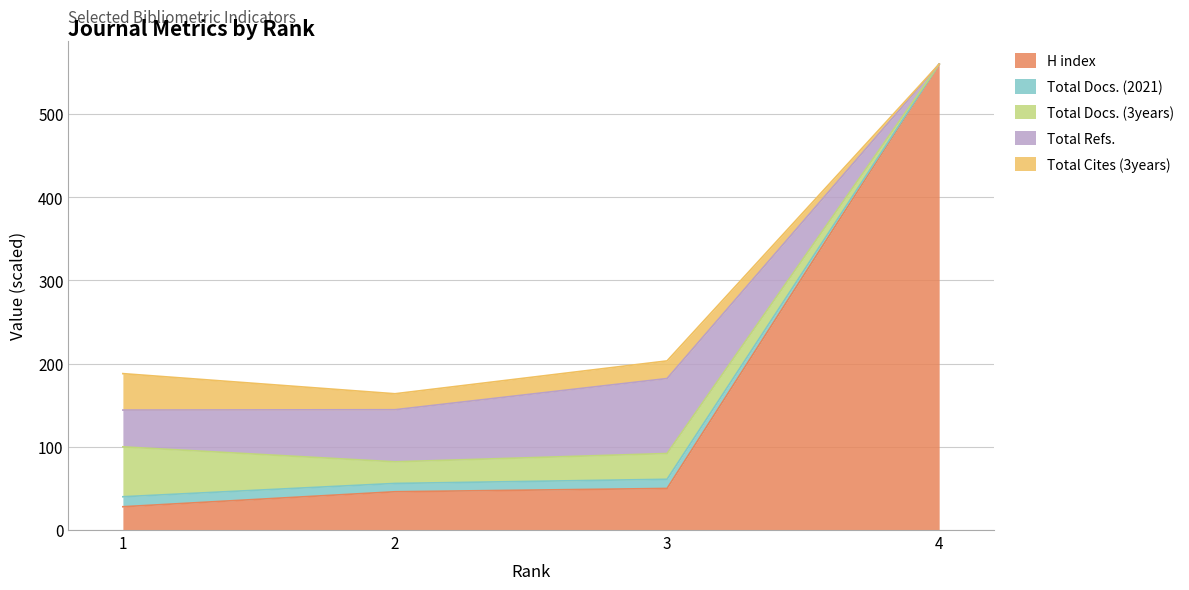

What is the lowest value of the H index series?

28.0